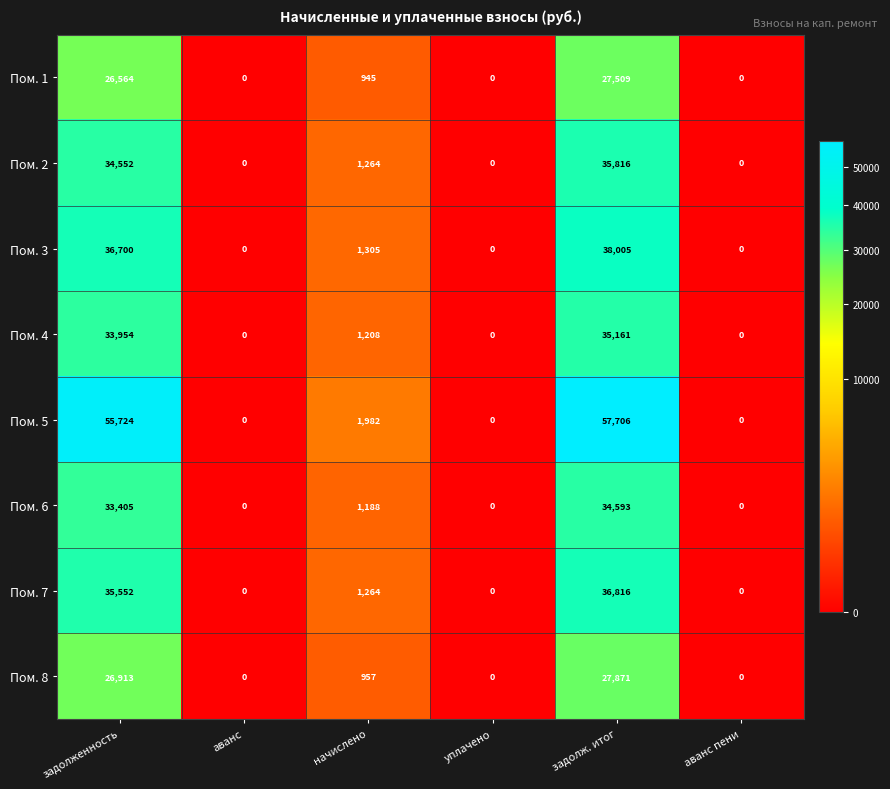

What is the sum of all Пом. 7 values?

73632